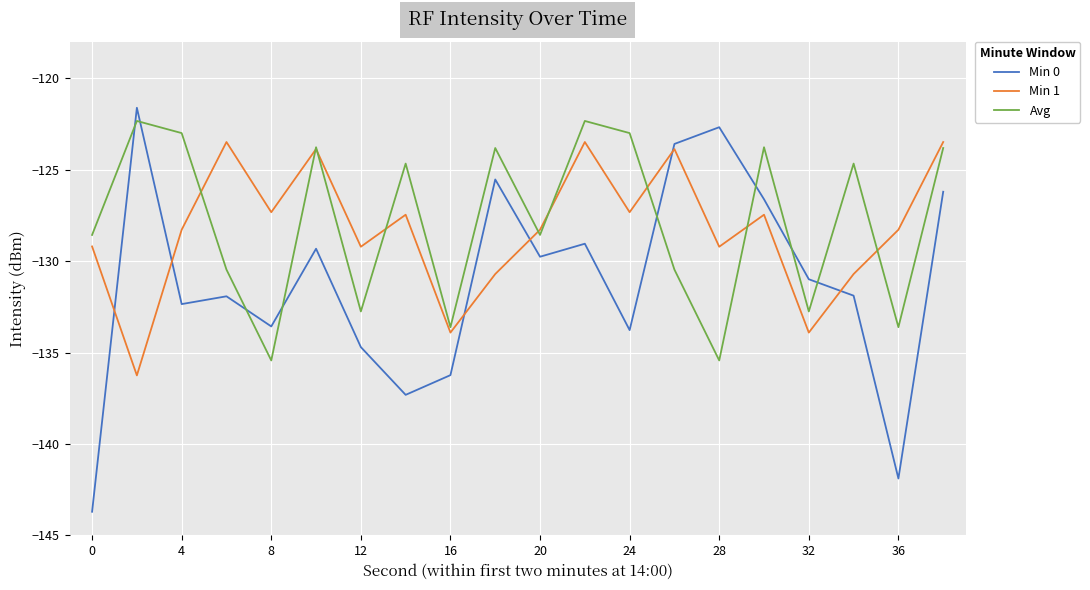

After their last crossing, which series has the higher values: Min 0 or Avg?

Avg